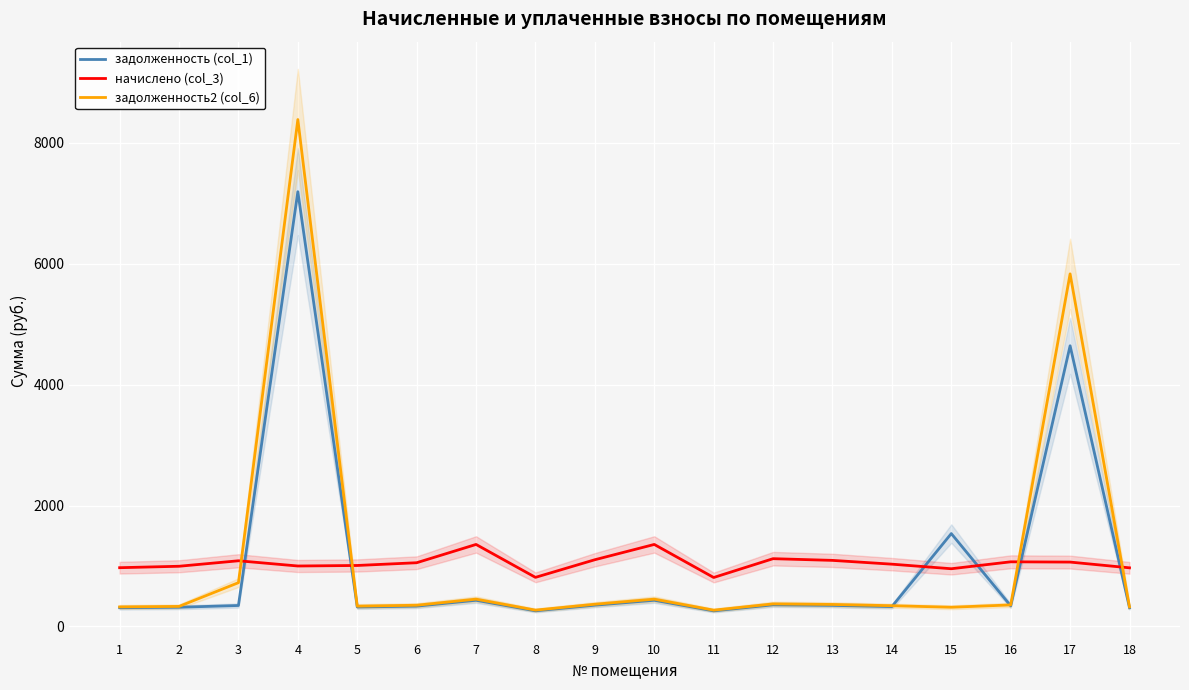

Reading left to right, list all the values displayed in this chart.

задолженность (col_1): 1=310.5	2=318.1	3=347.1	4=7188.0	5=322.2	6=336.7	7=433.3	8=259.4	9=352.6	10=433.3	11=258.8	12=358.1	13=349.1	14=329.1	15=1536.1	16=341.6	17=4640.9	18=309.8
начислено (col_3): 1=972.0	2=995.8	3=1086.5	4=1000.1	5=1008.7	6=1054.1	7=1356.5	8=812.2	9=1103.8	10=1356.5	11=810.0	12=1121.0	13=1093.0	14=1030.3	15=954.7	16=1069.2	17=1064.9	18=969.8
задолженность2 (col_6): 1=324.0	2=331.9	3=724.3	4=8381.1	5=336.2	6=351.4	7=452.2	8=270.7	9=367.9	10=452.2	11=270.0	12=373.7	13=364.3	14=343.4	15=318.2	16=356.4	17=5829.7	18=323.3